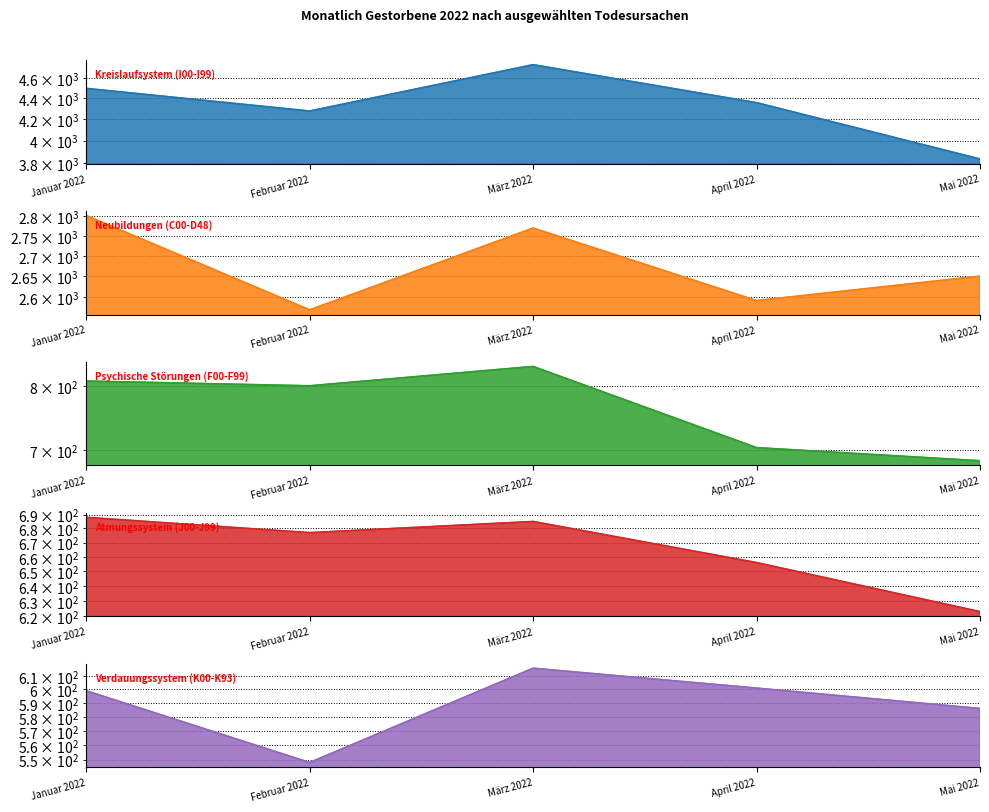

Between Januar 2022 and April 2022, which is larger?

Januar 2022